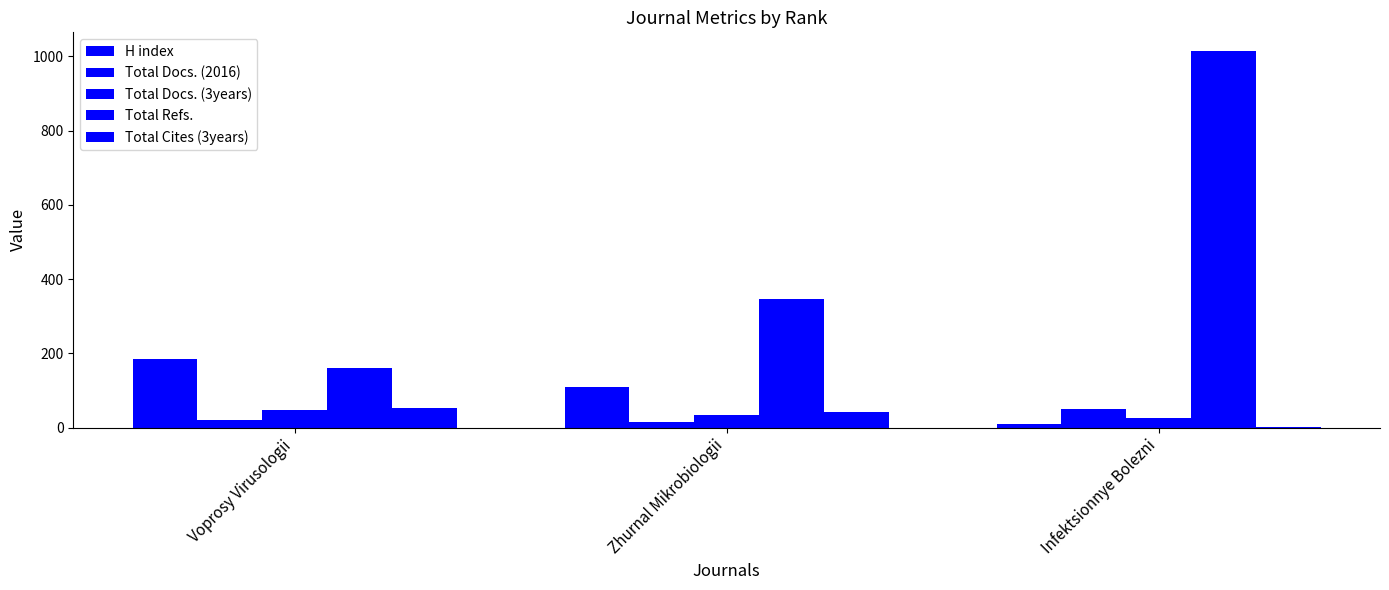

At which label does Total Docs. (3years) first exceed 34?

Voprosy Virusologii